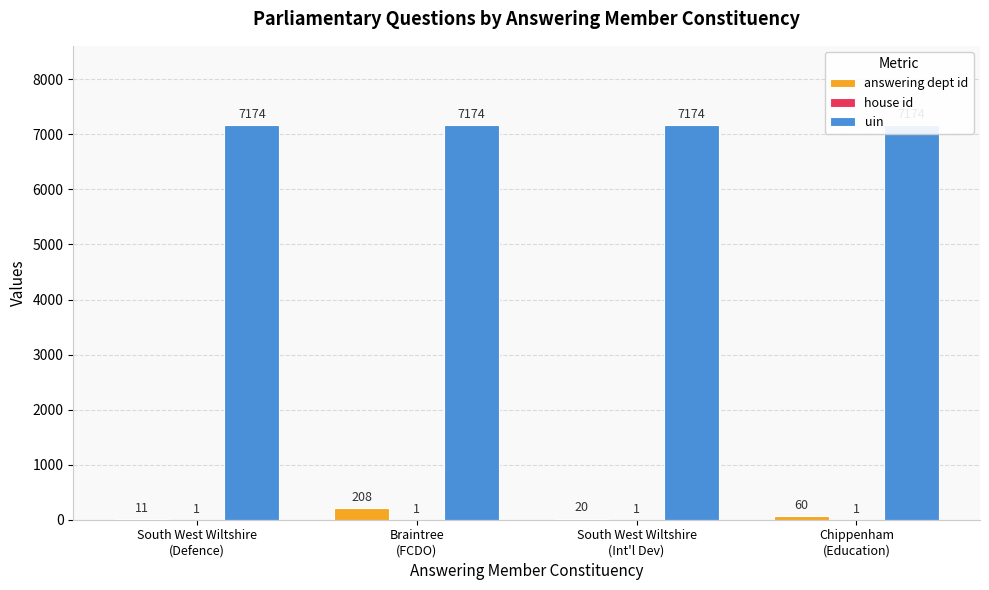

Reading left to right, transcribe all the data shown in this chart.

answering dept id: 11	208	20	60
house id: 1	1	1	1
uin: 7174	7174	7174	7174